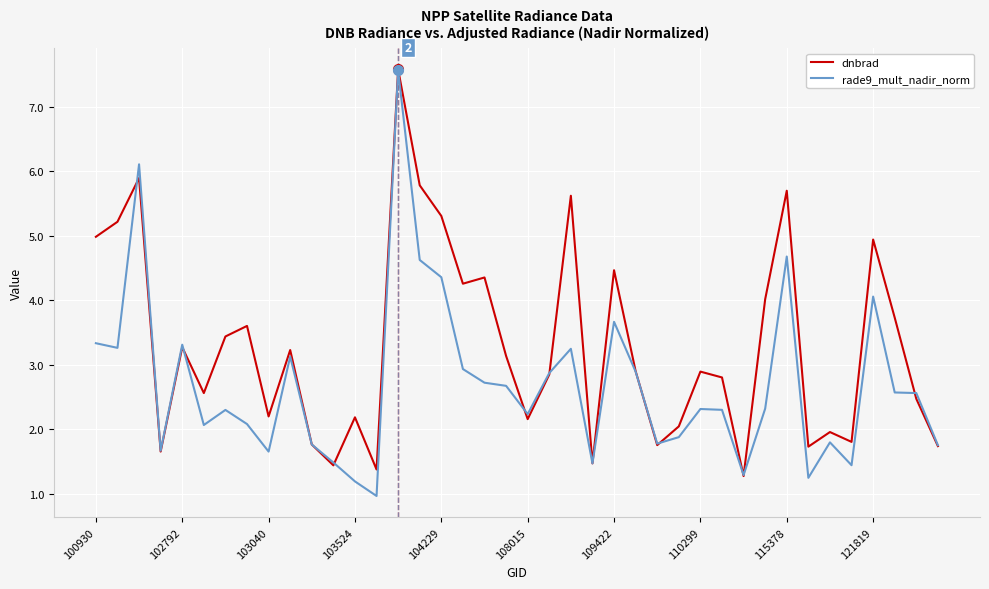

Which series has the widest spread of values?

rade9_mult_nadir_norm